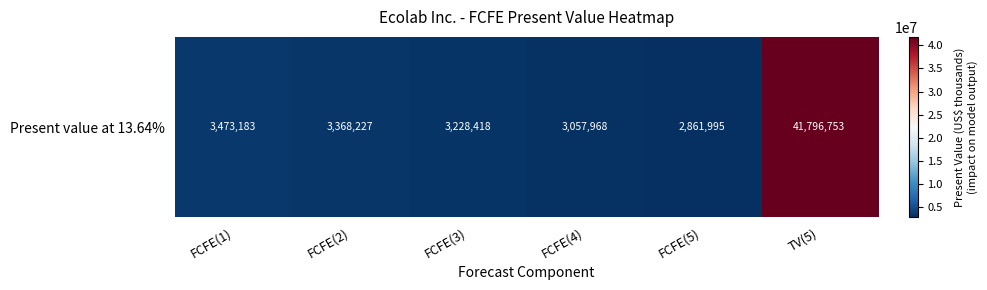

List the labels in order of value, smallest first.

FCFE(5), FCFE(4), FCFE(3), FCFE(2), FCFE(1), TV(5)